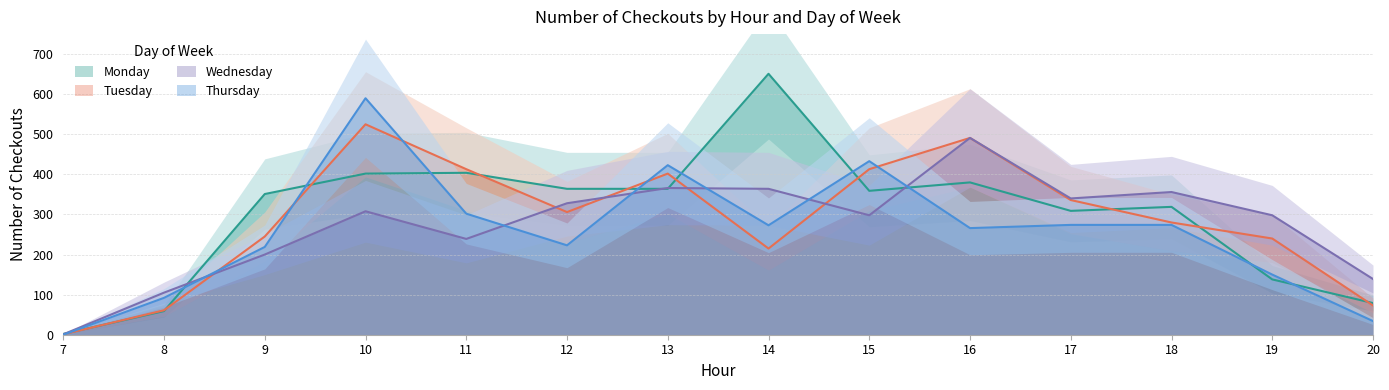

Reading right to left, transcribe all the data shown in this chart.

Monday: 20=79	19=138	18=319	17=309	16=380	15=359	14=651	13=364	12=364	11=404	10=402	9=351	8=59	7=2
Tuesday: 20=73	19=240	18=280	17=336	16=491	15=413	14=215	13=402	12=306	11=413	10=525	9=245	8=61	7=1
Wednesday: 20=139	19=298	18=356	17=340	16=491	15=298	14=364	13=366	12=328	11=239	10=308	9=200	8=105	7=1
Thursday: 20=34	19=150	18=274	17=274	16=266	15=433	14=273	13=423	12=223	11=302	10=590	9=219	8=92	7=0